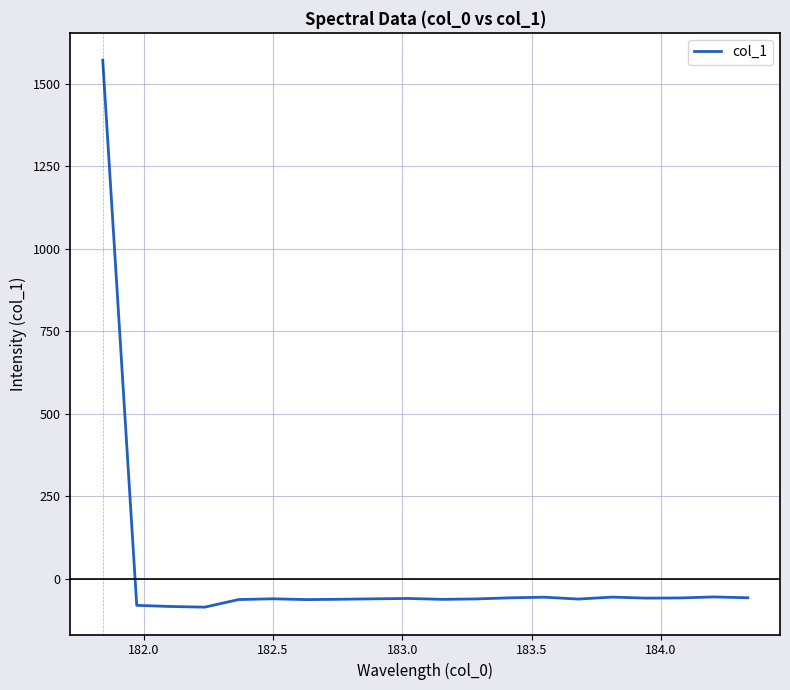

What is the smallest value displayed?

-86.2